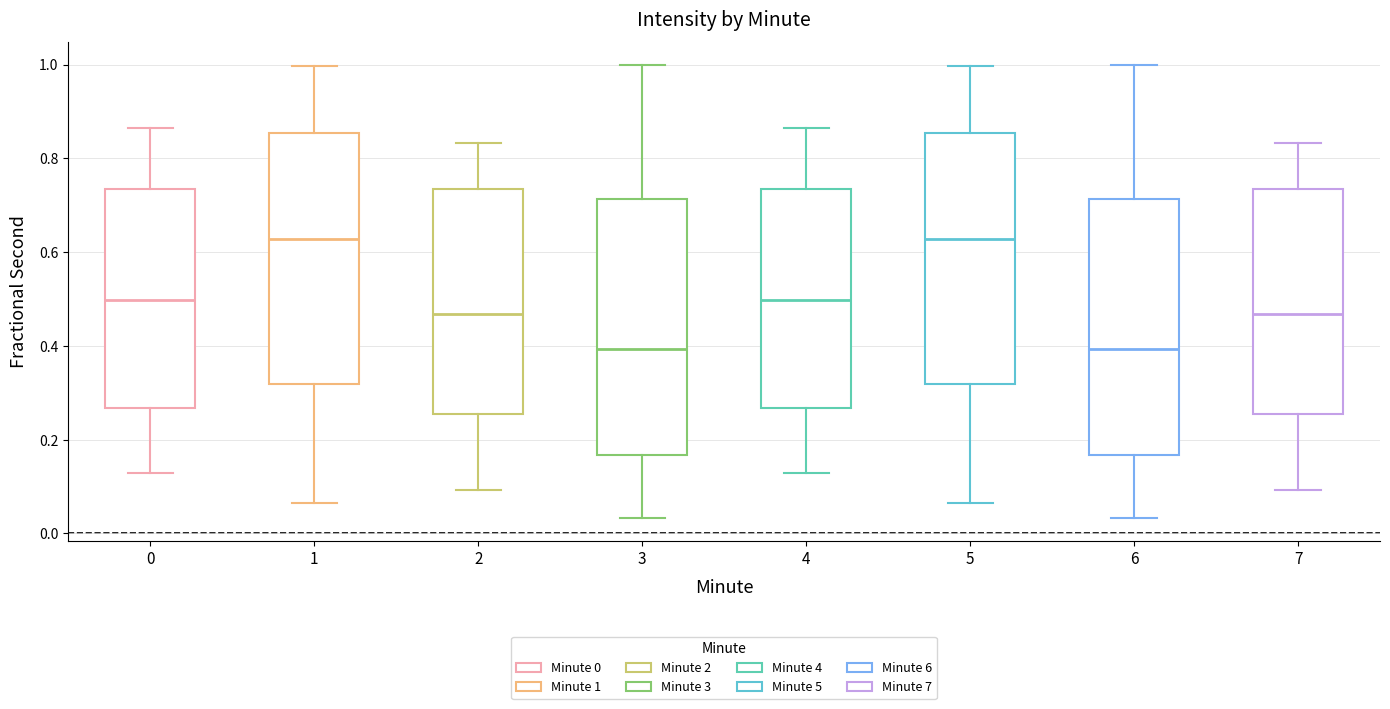

Reading left to right, transcribe this box plot: for each box, give where its median line is, the range the box spans, and where its two whiskers end, as read against the y-axis. The values are not printed on the chart, so give them approximately, as read against the axis.

0: median 0.50, box 0.26 to 0.74, whiskers 0.12 to 0.86
1: median 0.62, box 0.32 to 0.86, whiskers 0.06 to 1.00
2: median 0.46, box 0.26 to 0.74, whiskers 0.10 to 0.84
3: median 0.40, box 0.16 to 0.72, whiskers 0.04 to 1.00
4: median 0.50, box 0.26 to 0.74, whiskers 0.12 to 0.86
5: median 0.62, box 0.32 to 0.86, whiskers 0.06 to 1.00
6: median 0.40, box 0.16 to 0.72, whiskers 0.04 to 1.00
7: median 0.46, box 0.26 to 0.74, whiskers 0.10 to 0.84